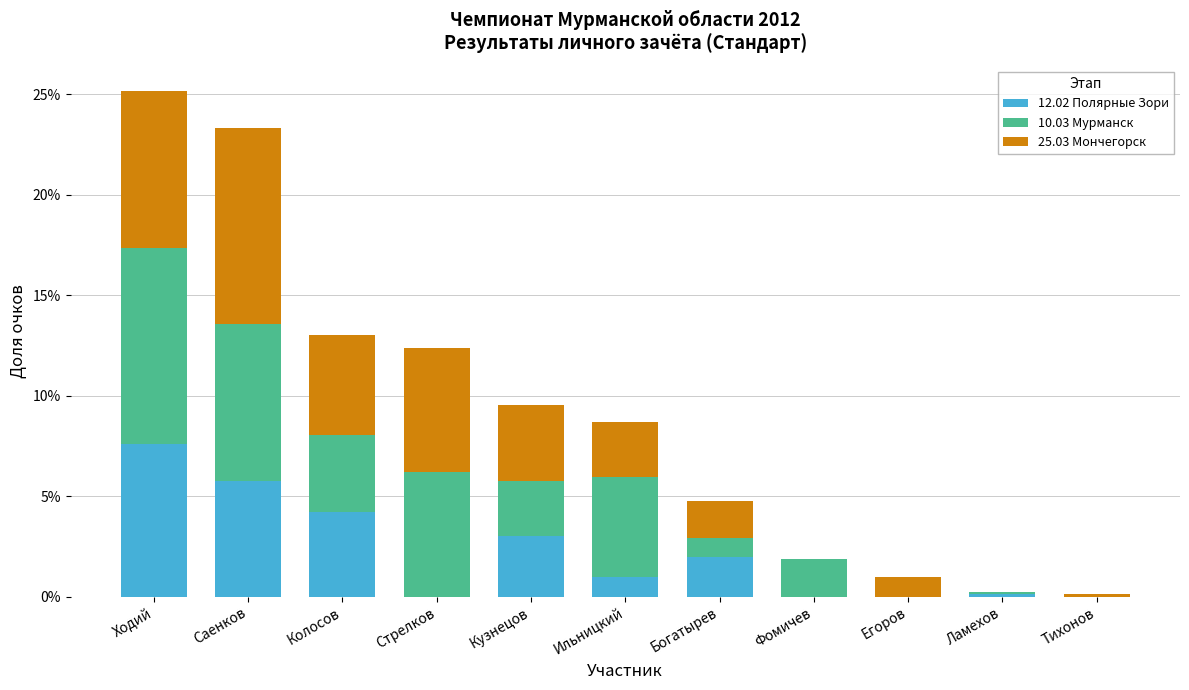

What is the highest value of the 12.02 Полярные Зори series?

7.6